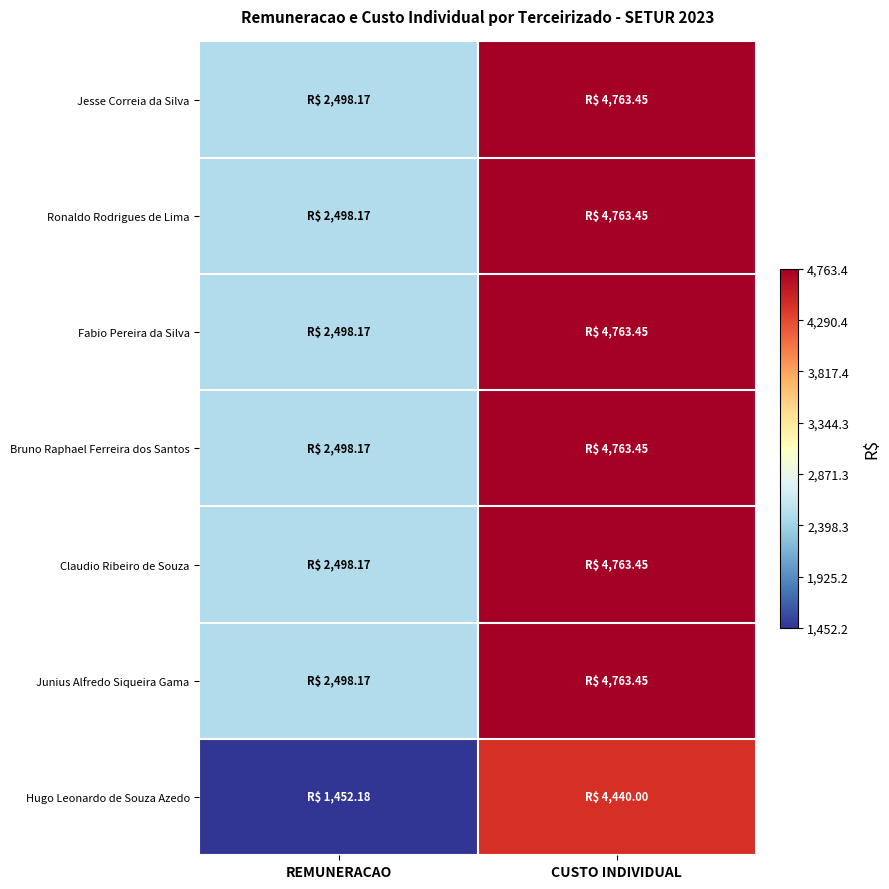

What is the greatest value displayed?

4763.4